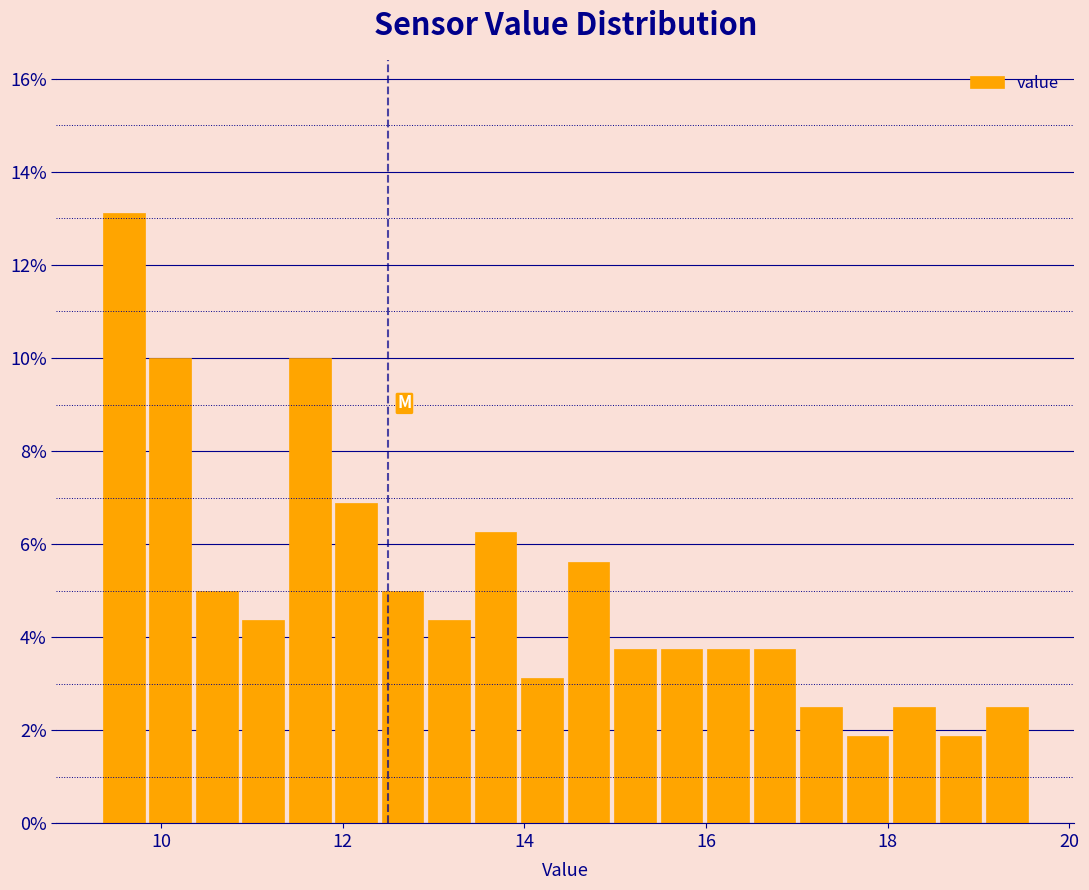

Around what value on the x-axis is the tallest bar? Give the approximate position of its centre, as read against the axis.

9.6